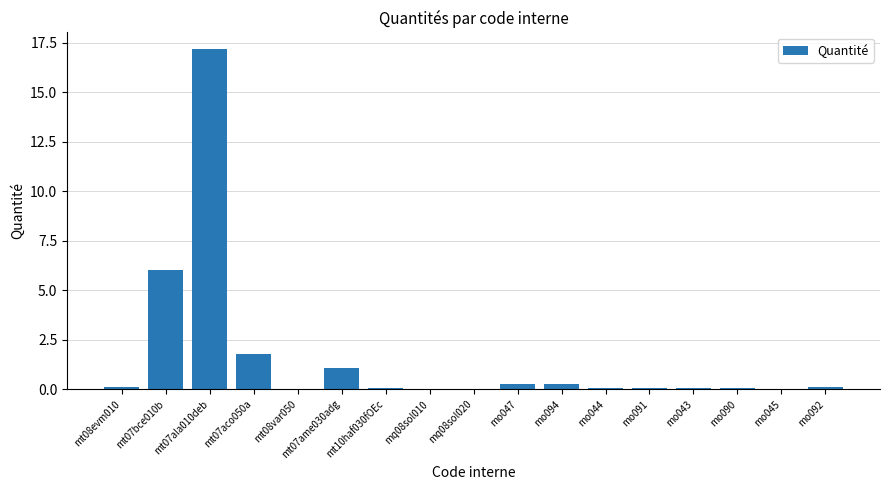

What is the sum of the values at mt10haf030fOEc and mo044?

0.2